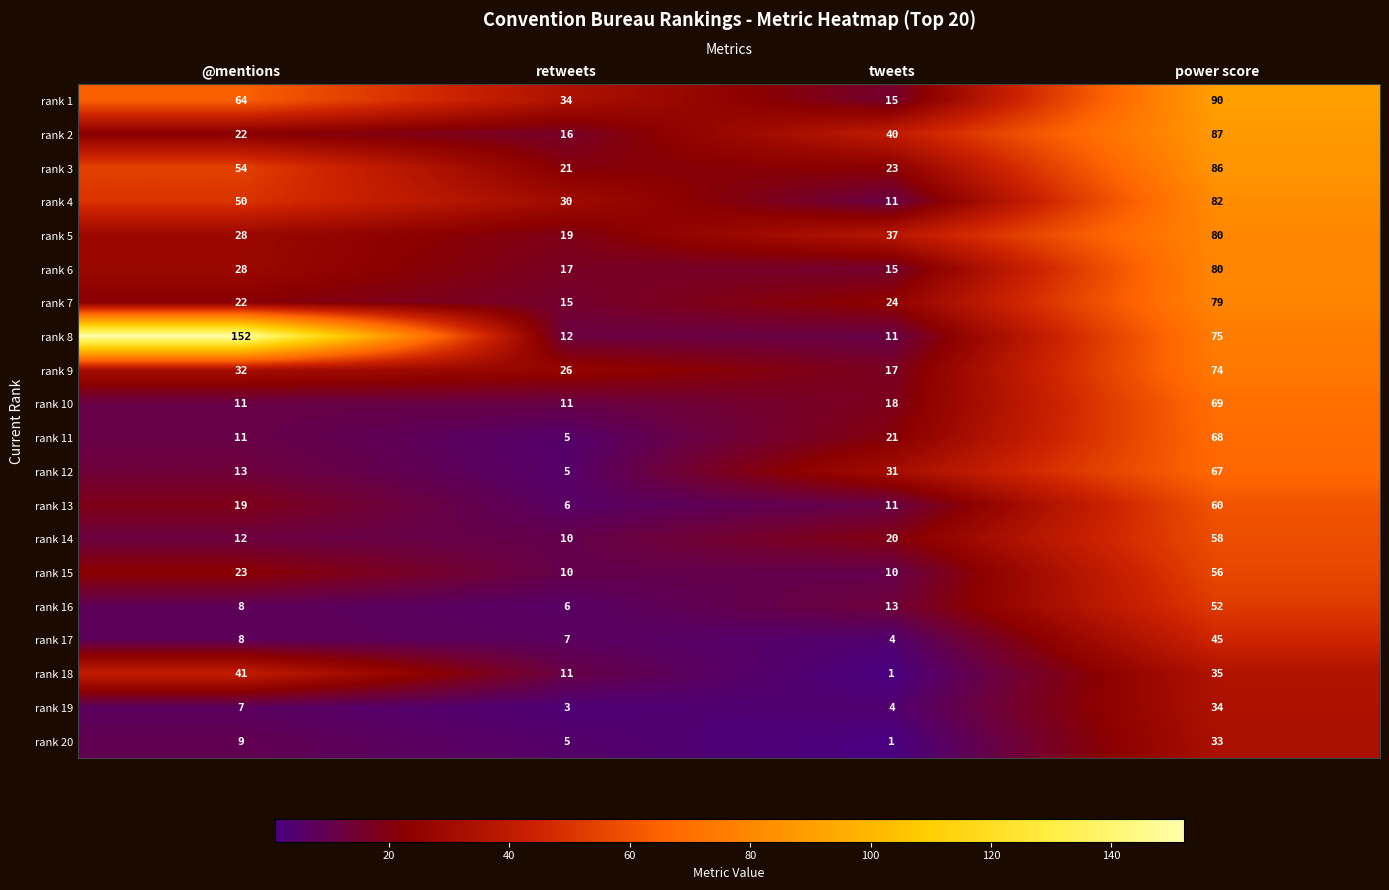

Is it true that rank 8 equals 152 at @mentions?

True